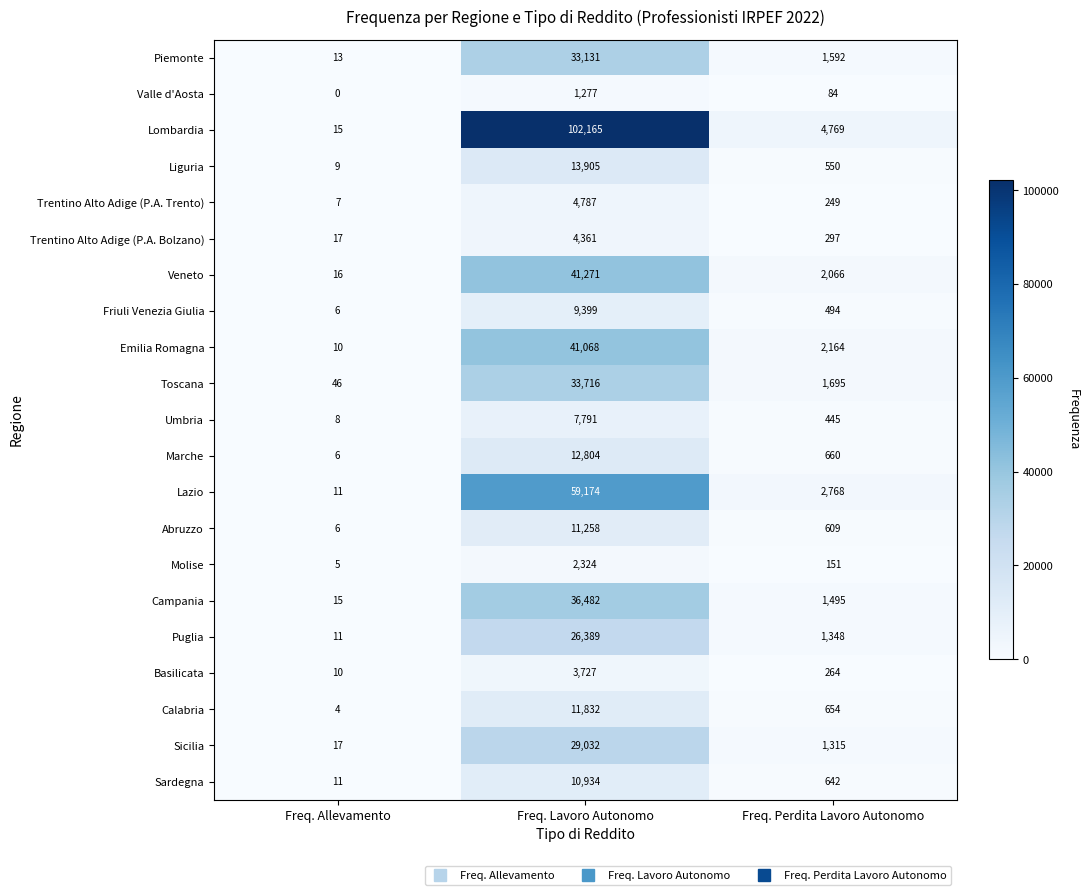

List the labels in order of Valle d'Aosta value, largest first.

Freq. Lavoro Autonomo, Freq. Perdita Lavoro Autonomo, Freq. Allevamento